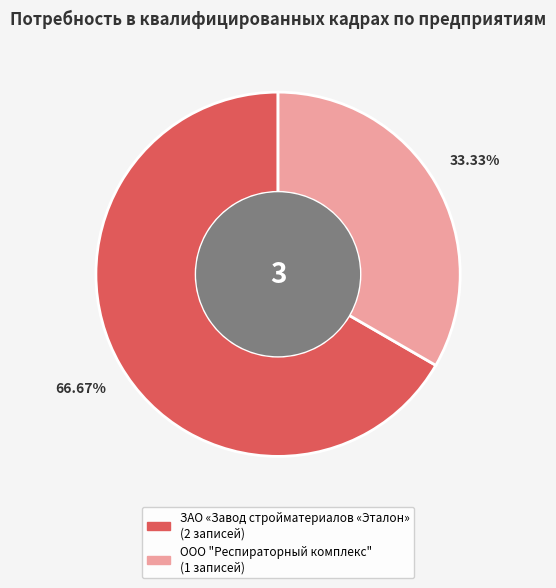

To the nearest percent, what is the combined percentage of ЗАО «Завод стройматериалов «Эталон» and ООО "Респираторный комплекс"?

100%